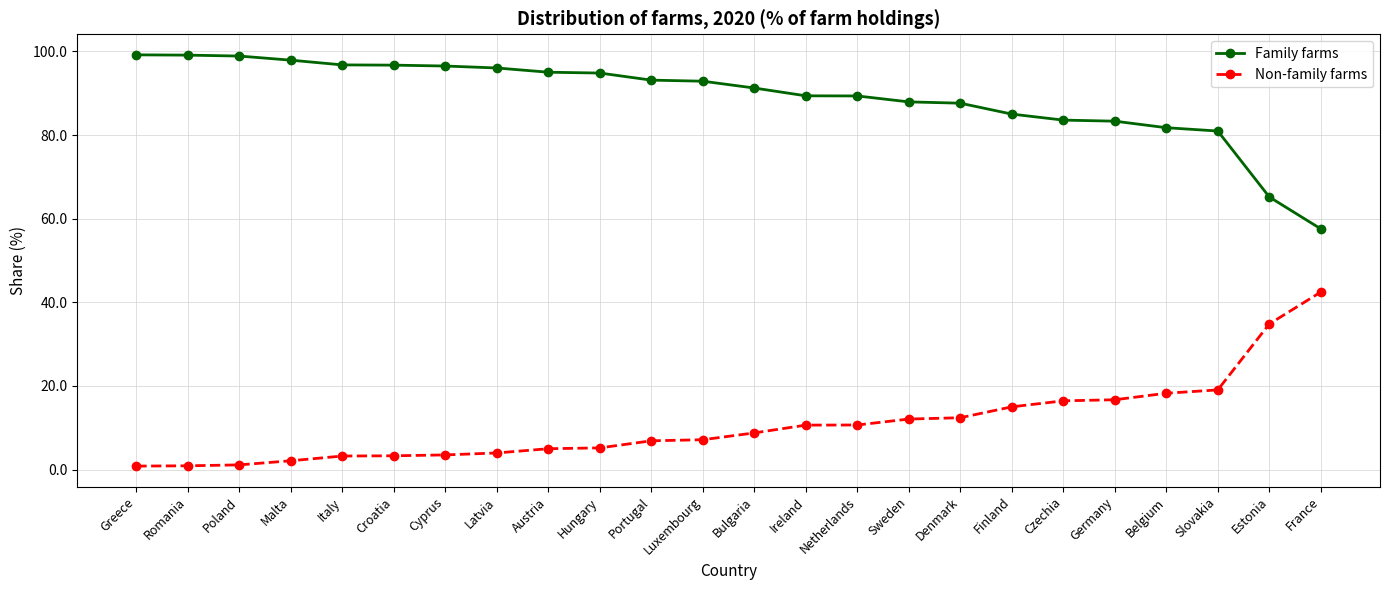

True or false: Family farms and Non-family farms cross at least once.

False